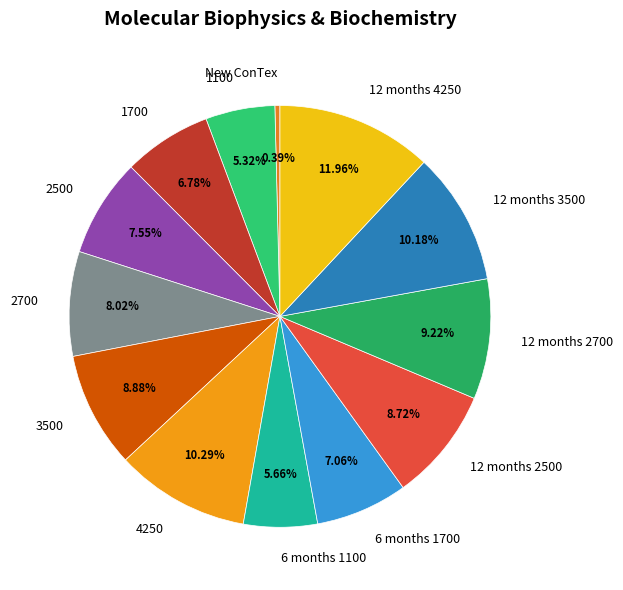

Is it true that New ConTex is 9% of the pie?

False